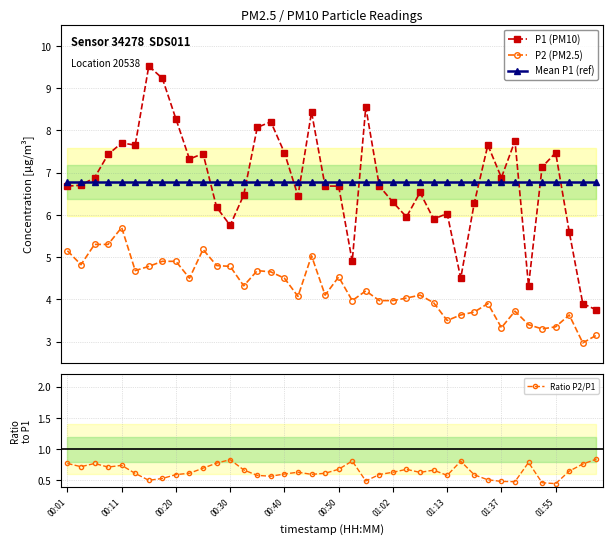

What is the label of the 30th point from the left?

29